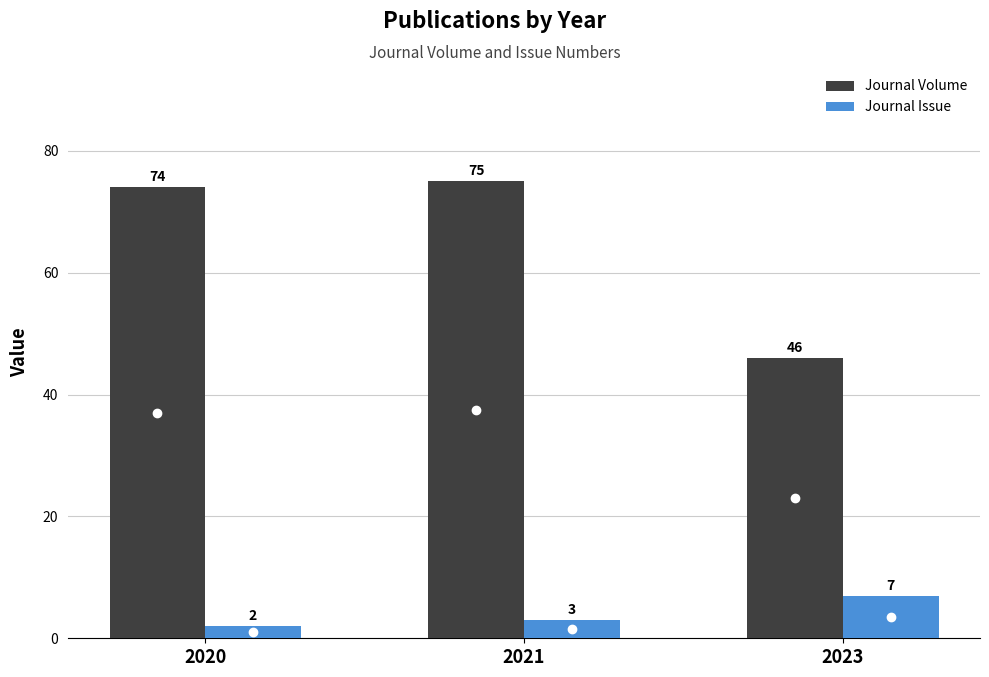

The Journal Issue series shows 10 at 2023. True or false?

False